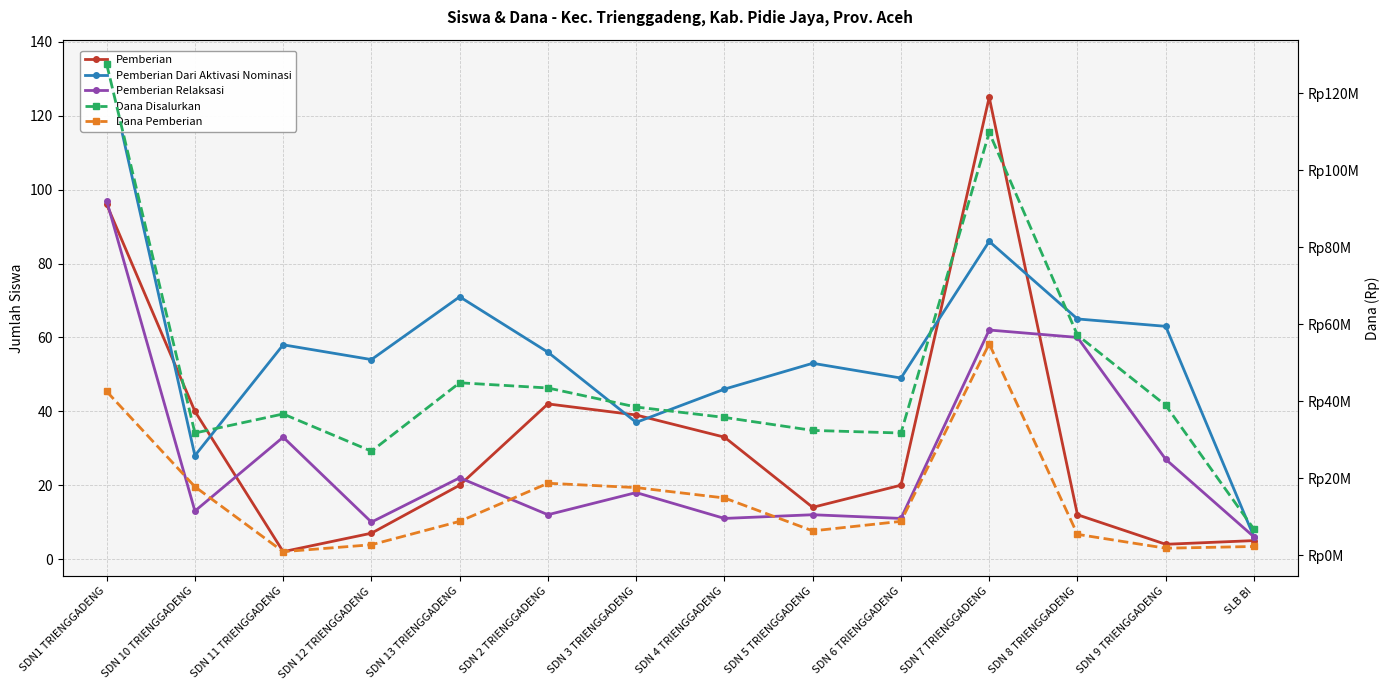

How many data points in Pemberian Dari Aktivasi Nominasi are above 56?

6